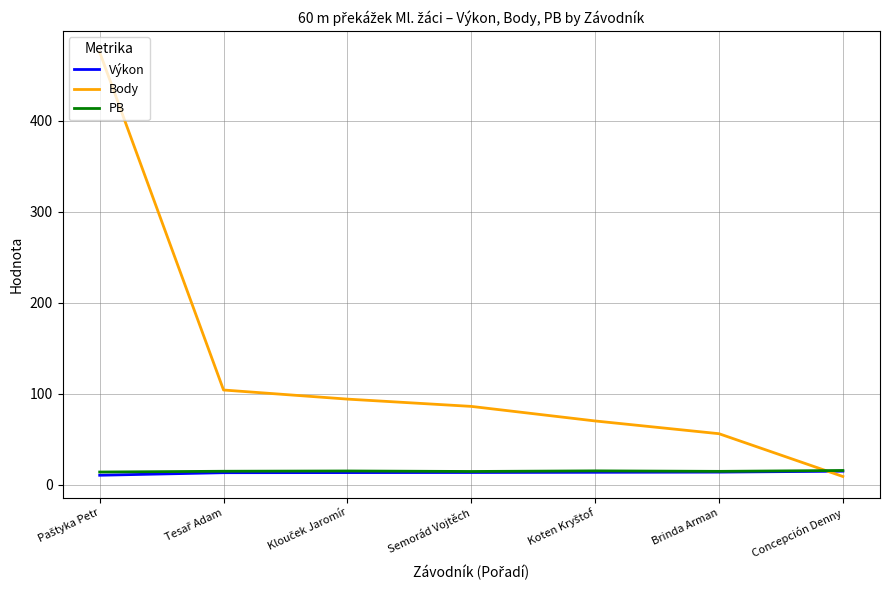

The value of Výkon at Semorád Vojtěch is 13.4. True or false?

True